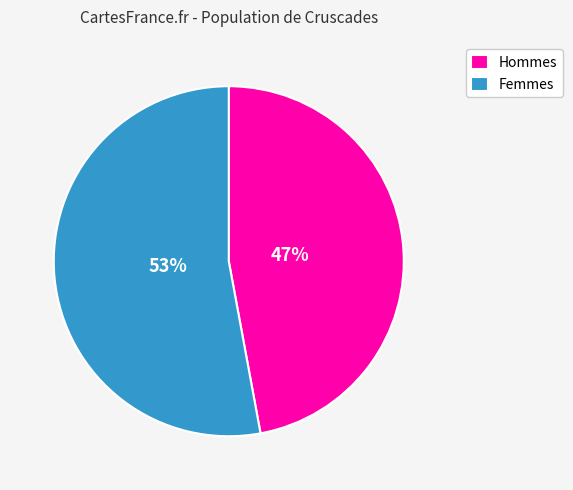

Is there any slice that represents more than half of the pie?

Yes